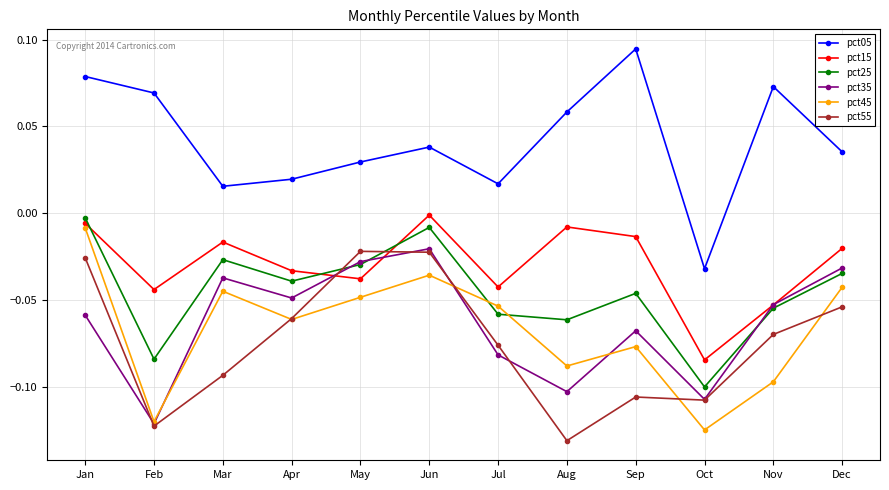

What is the sum of all pct25 values?

-0.5